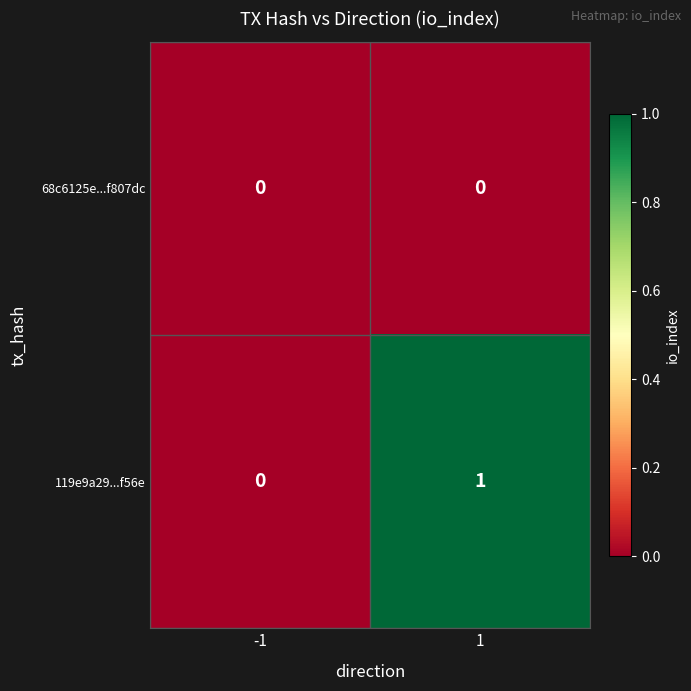

Is it true that 119e9a29...f56e equals 1 at 1?

True